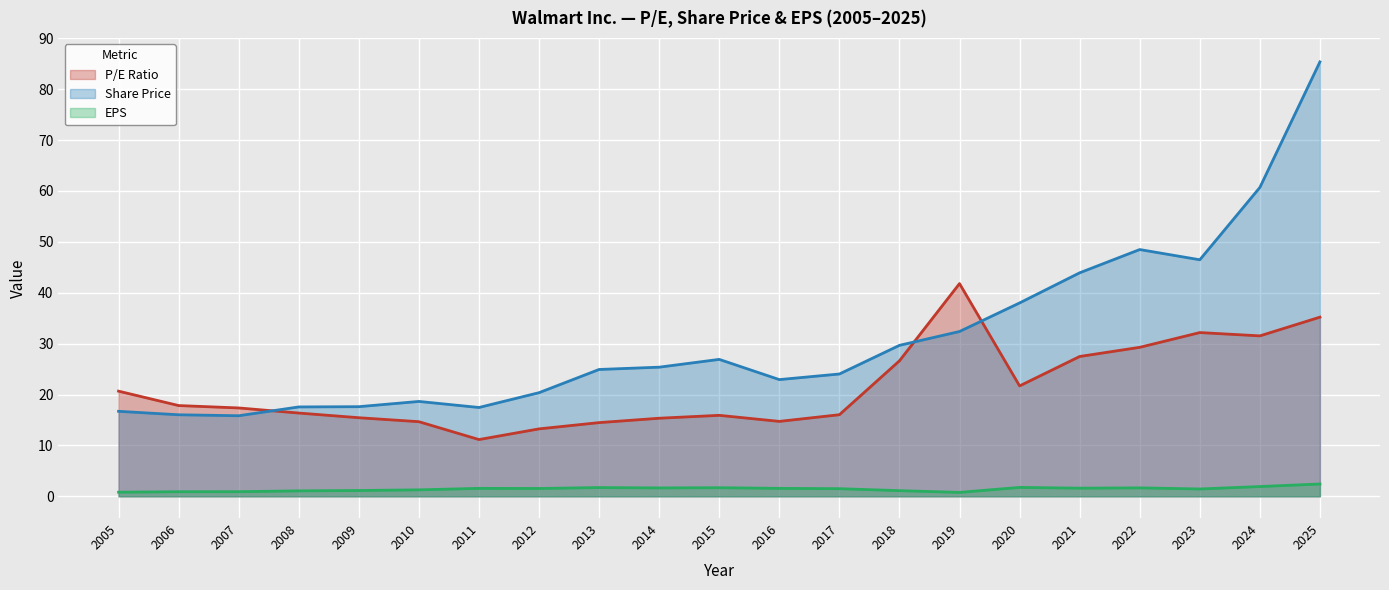

Reading left to right, list all the values displayed in this chart.

P/E Ratio: 2005=20.7	2006=17.8	2007=17.4	2008=16.4	2009=15.4	2010=14.7	2011=11.2	2012=13.2	2013=14.5	2014=15.3	2015=15.9	2016=14.7	2017=16.0	2018=26.6	2019=41.8	2020=21.7	2021=27.5	2022=29.3	2023=32.2	2024=31.5	2025=35.2
Share Price: 2005=16.7	2006=16.0	2007=15.8	2008=17.6	2009=17.6	2010=18.6	2011=17.4	2012=20.4	2013=24.9	2014=25.4	2015=26.9	2016=22.9	2017=24.0	2018=29.7	2019=32.4	2020=38.0	2021=43.9	2022=48.5	2023=46.5	2024=60.7	2025=85.3
EPS: 2005=0.8	2006=0.9	2007=0.9	2008=1.1	2009=1.1	2010=1.3	2011=1.6	2012=1.5	2013=1.7	2014=1.6	2015=1.7	2016=1.6	2017=1.5	2018=1.1	2019=0.8	2020=1.8	2021=1.6	2022=1.7	2023=1.4	2024=1.9	2025=2.4